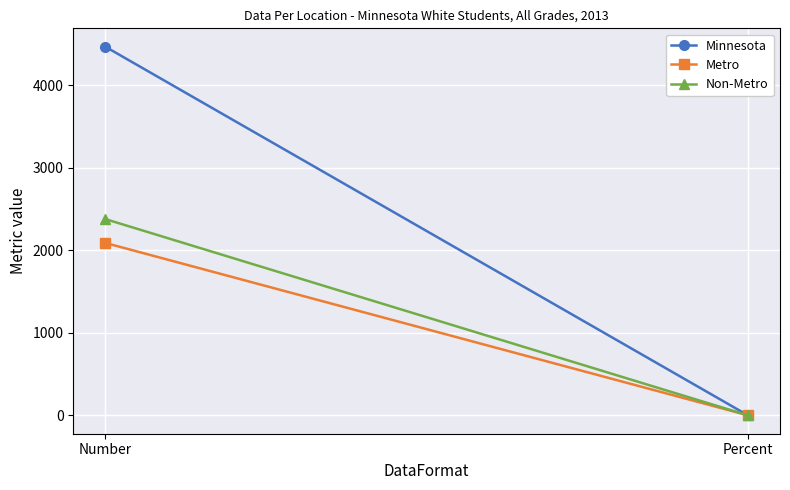

Between Number and Percent, which series saw the biggest shift?

Minnesota